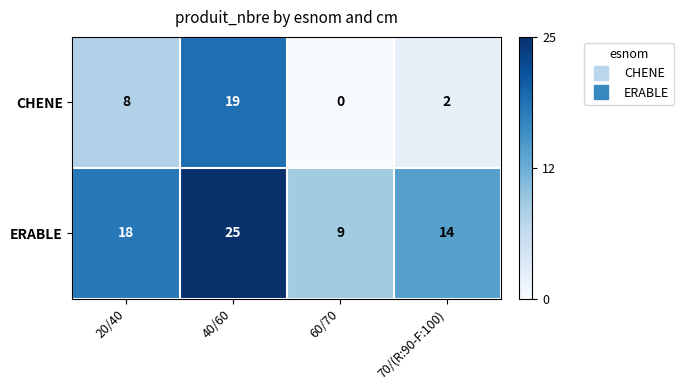

Rank the series by their average value, from highest to lowest.

ERABLE, CHENE